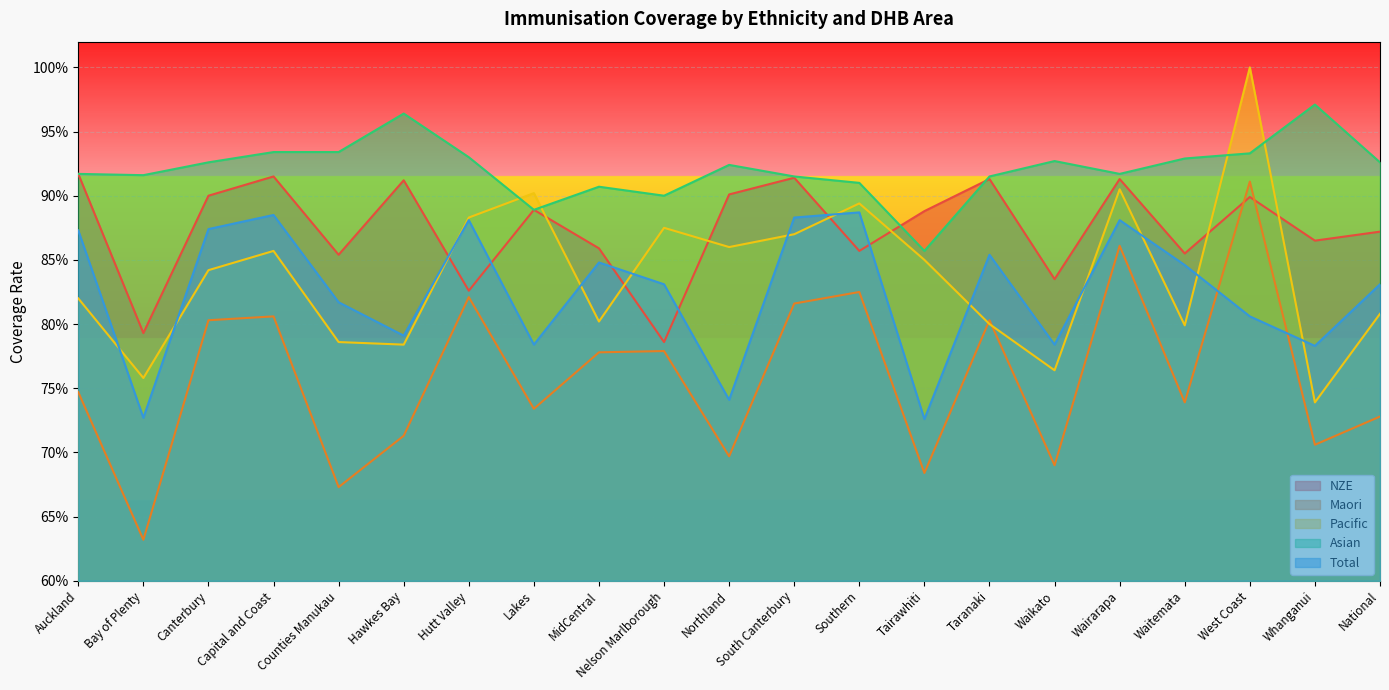

Which series has the widest spread of values?

Maori